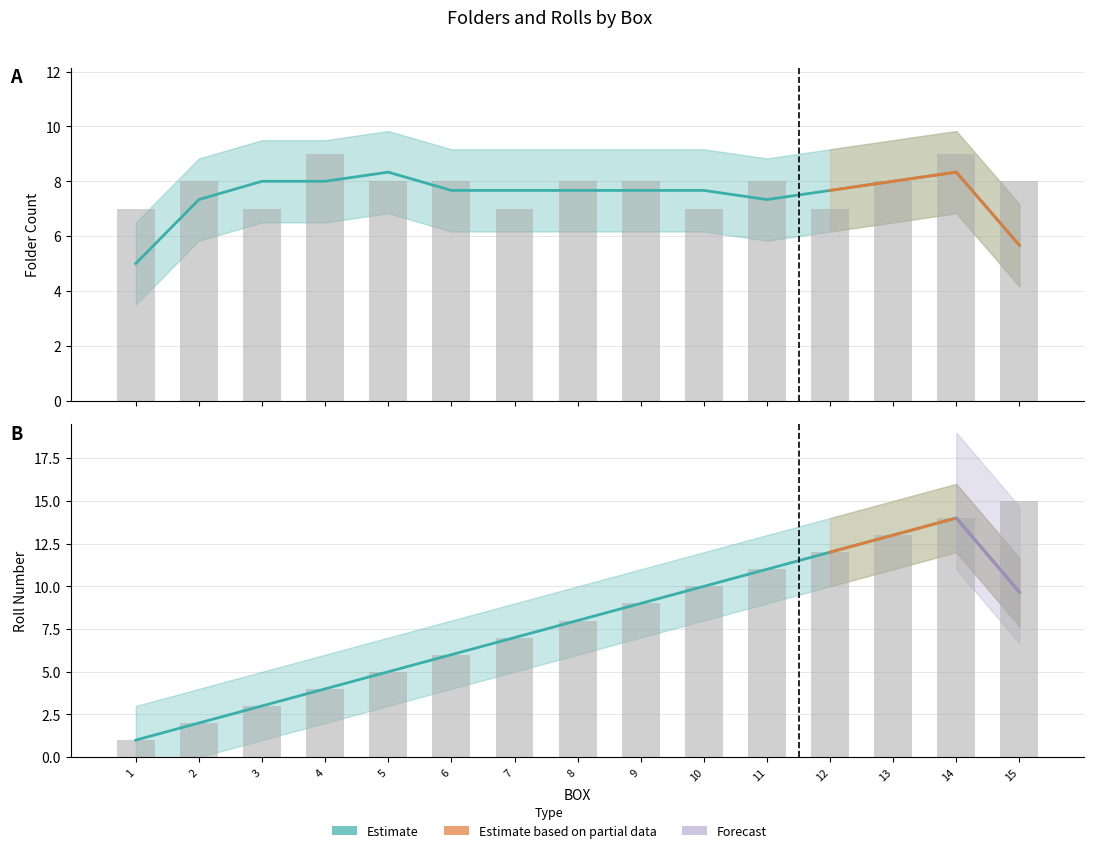

The value of FOLDER at 2 is 12. True or false?

False